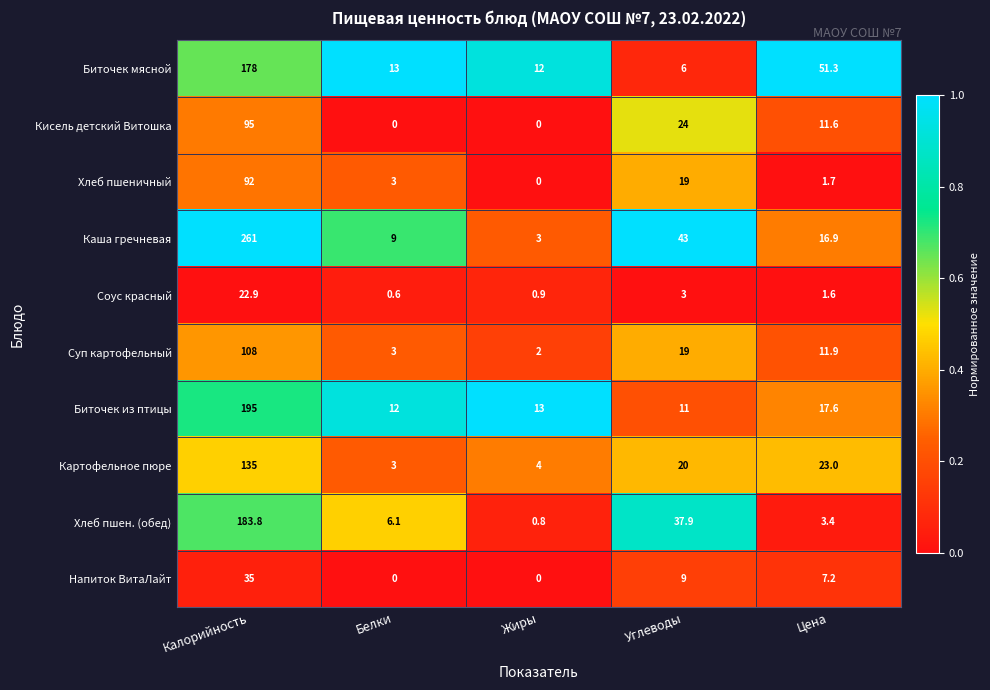

At which category is the sum across all series the highest?

Калорийность